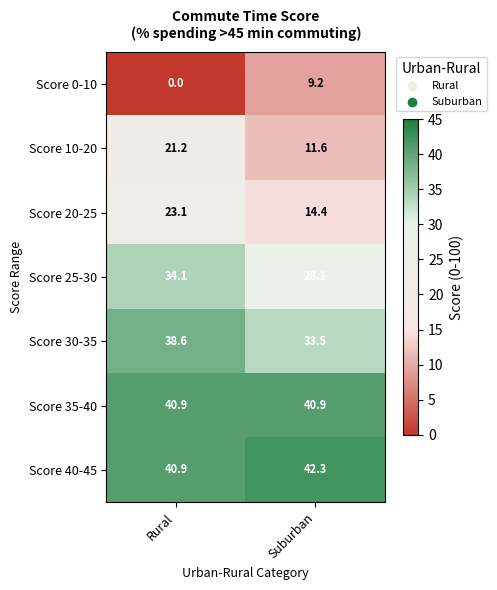

Which label corresponds to the largest value in the chart?

Suburban